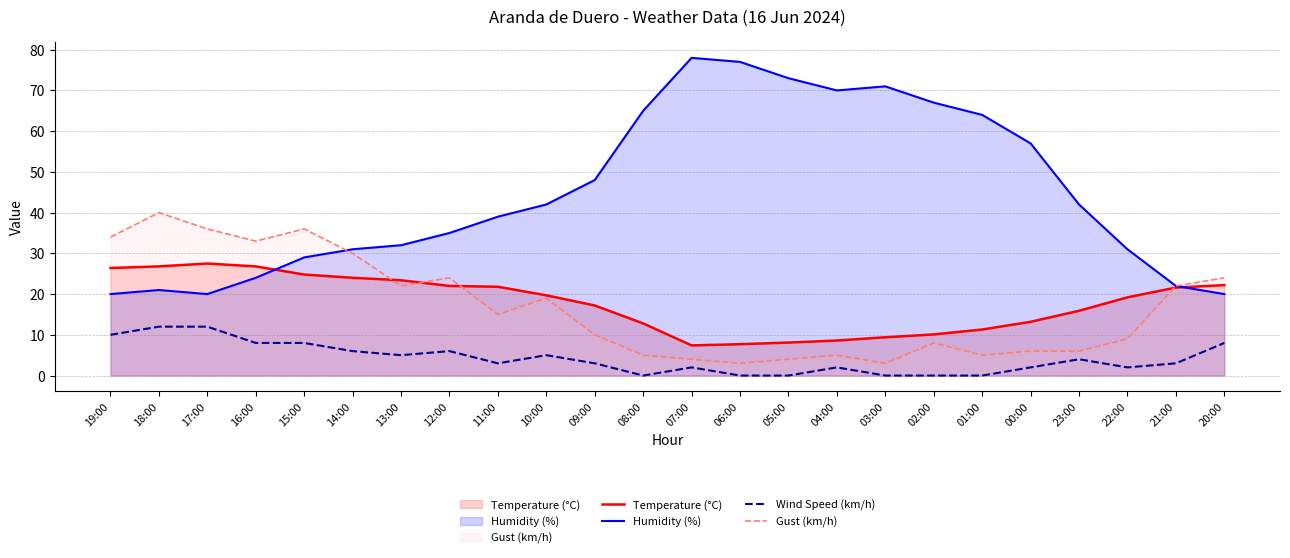

Which series changed the most between 19:00 and 23:00?

Gust (km/h)